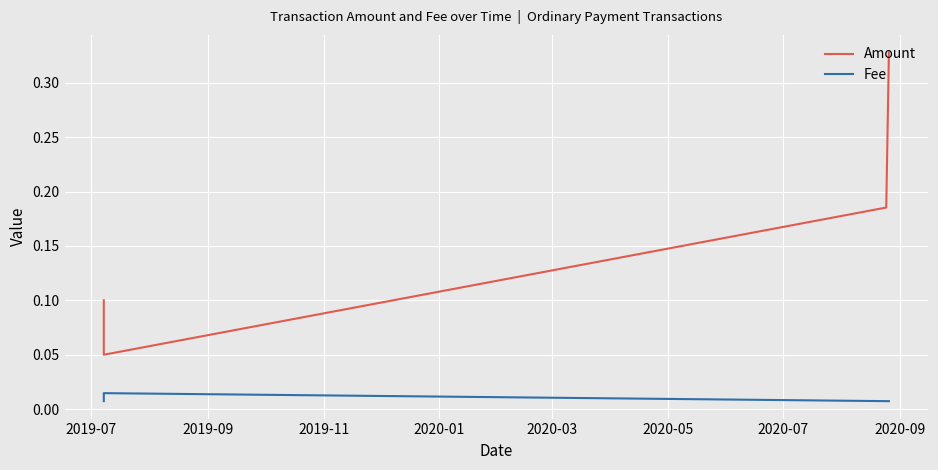

What is the maximum value shown in the chart?

0.3